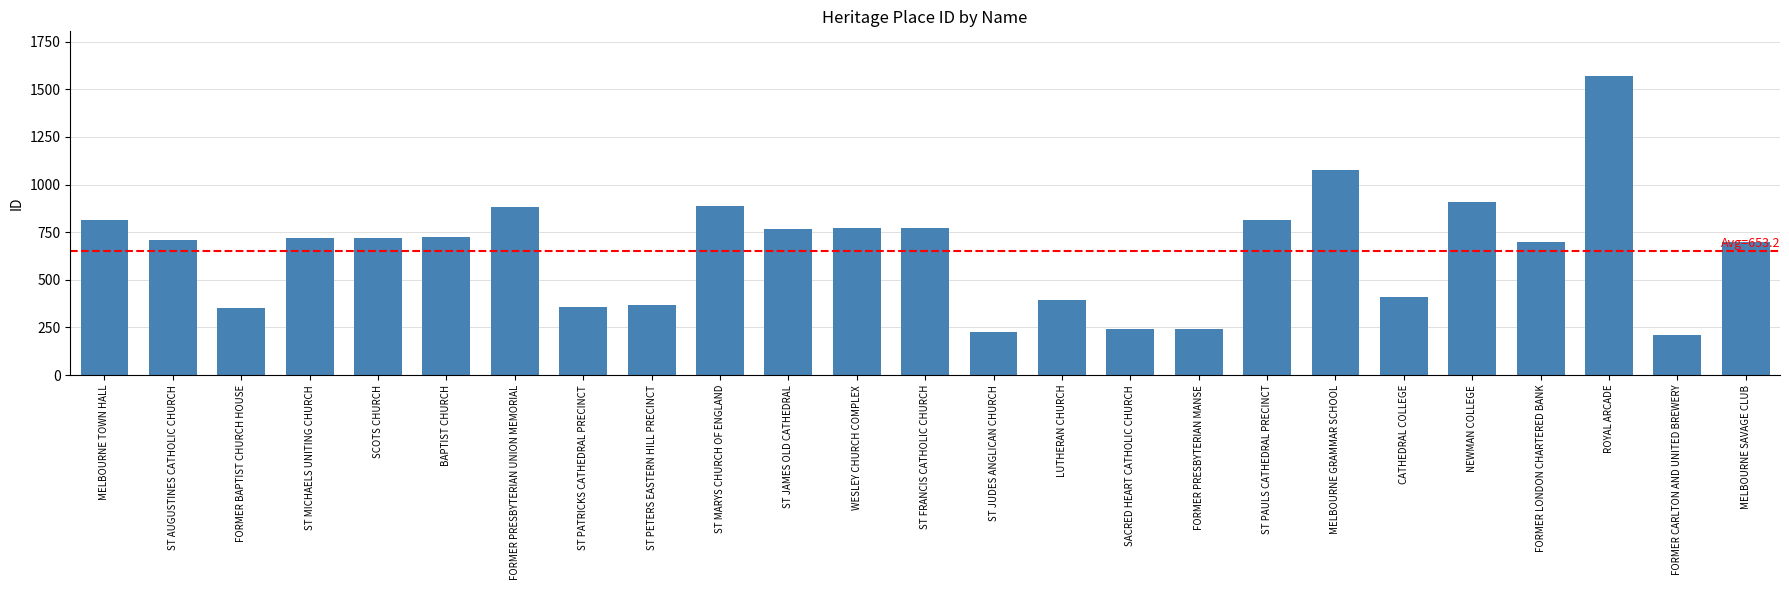

What position from the left is LUTHERAN CHURCH?

15